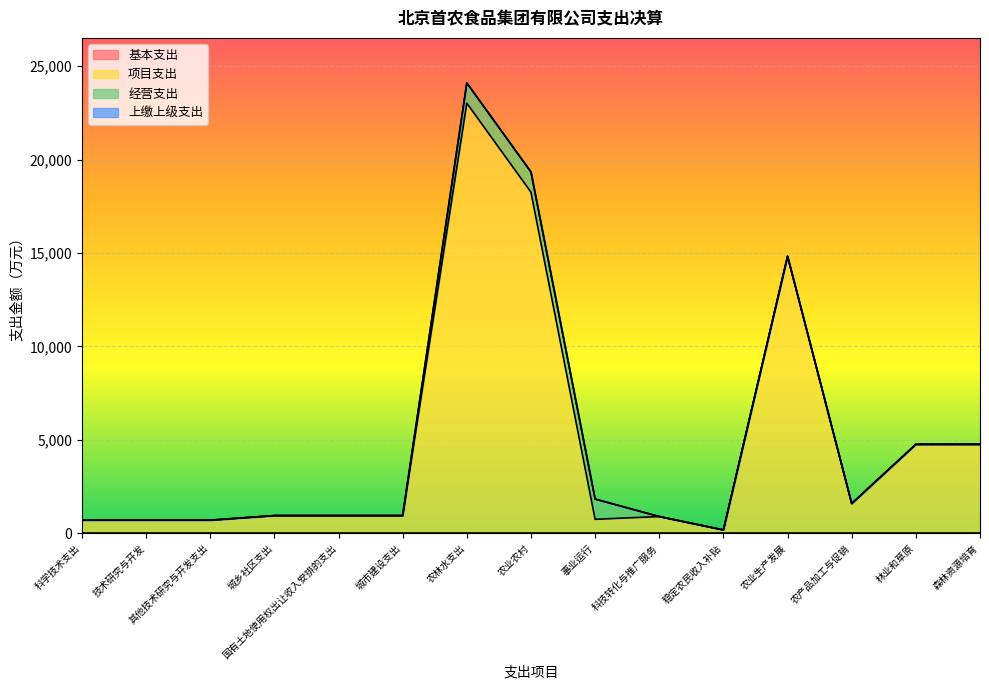

True or false: 项目支出 and 上缴上级支出 cross at least once.

False